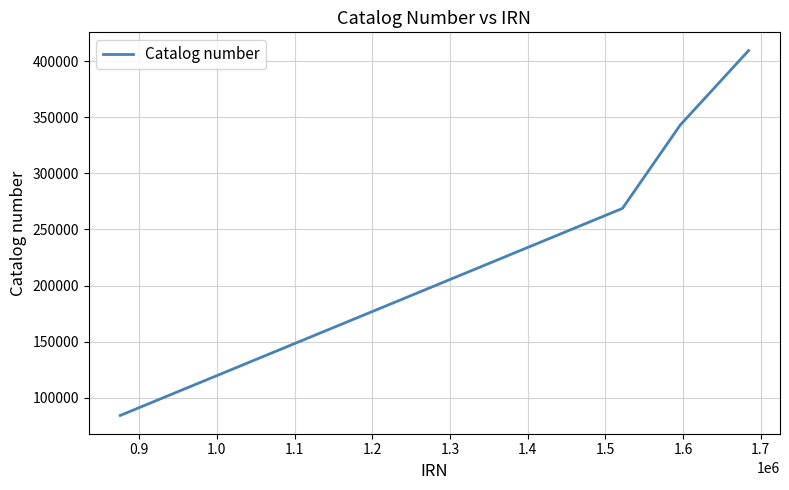

What is the difference between the maximum and second lowest values?

140801